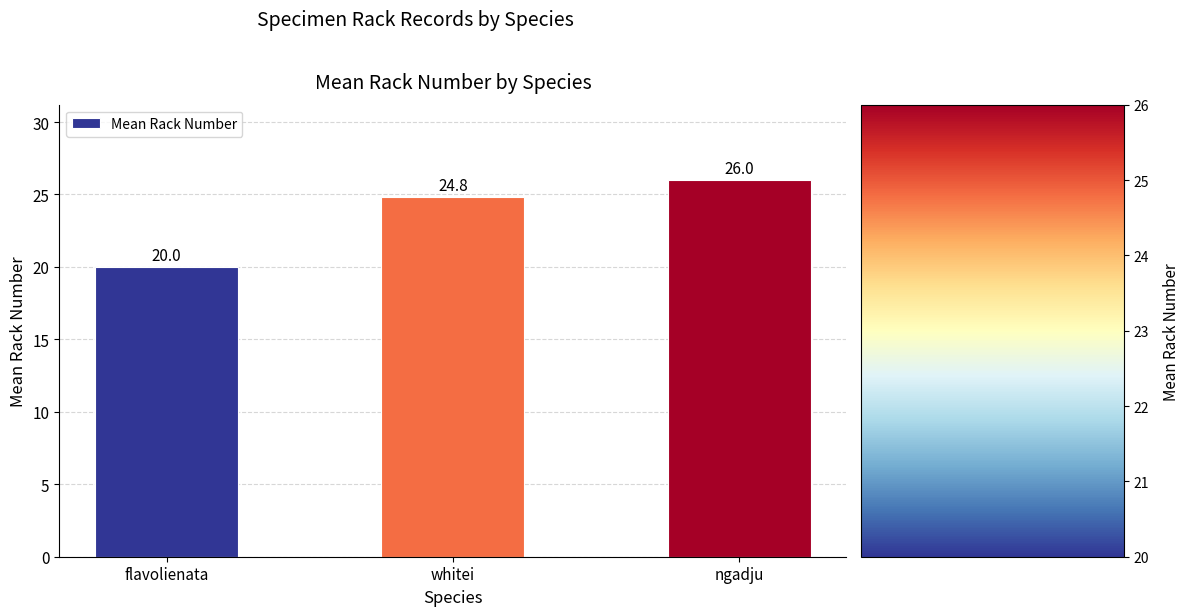

What is the difference between the maximum and second lowest values?

1.2